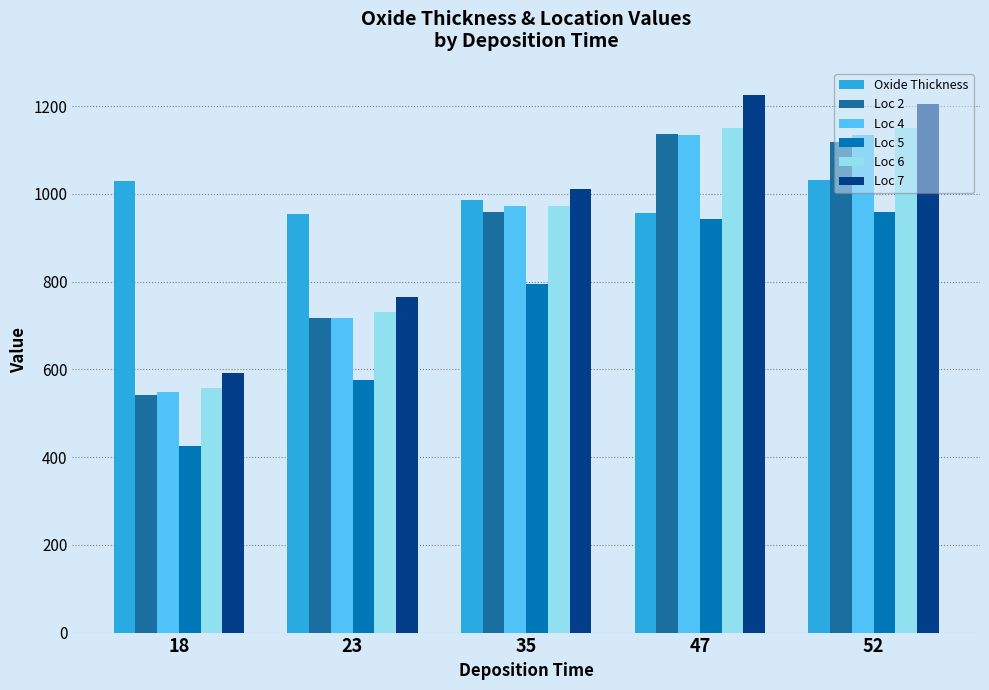

Does the chart contain stacked bars?

No